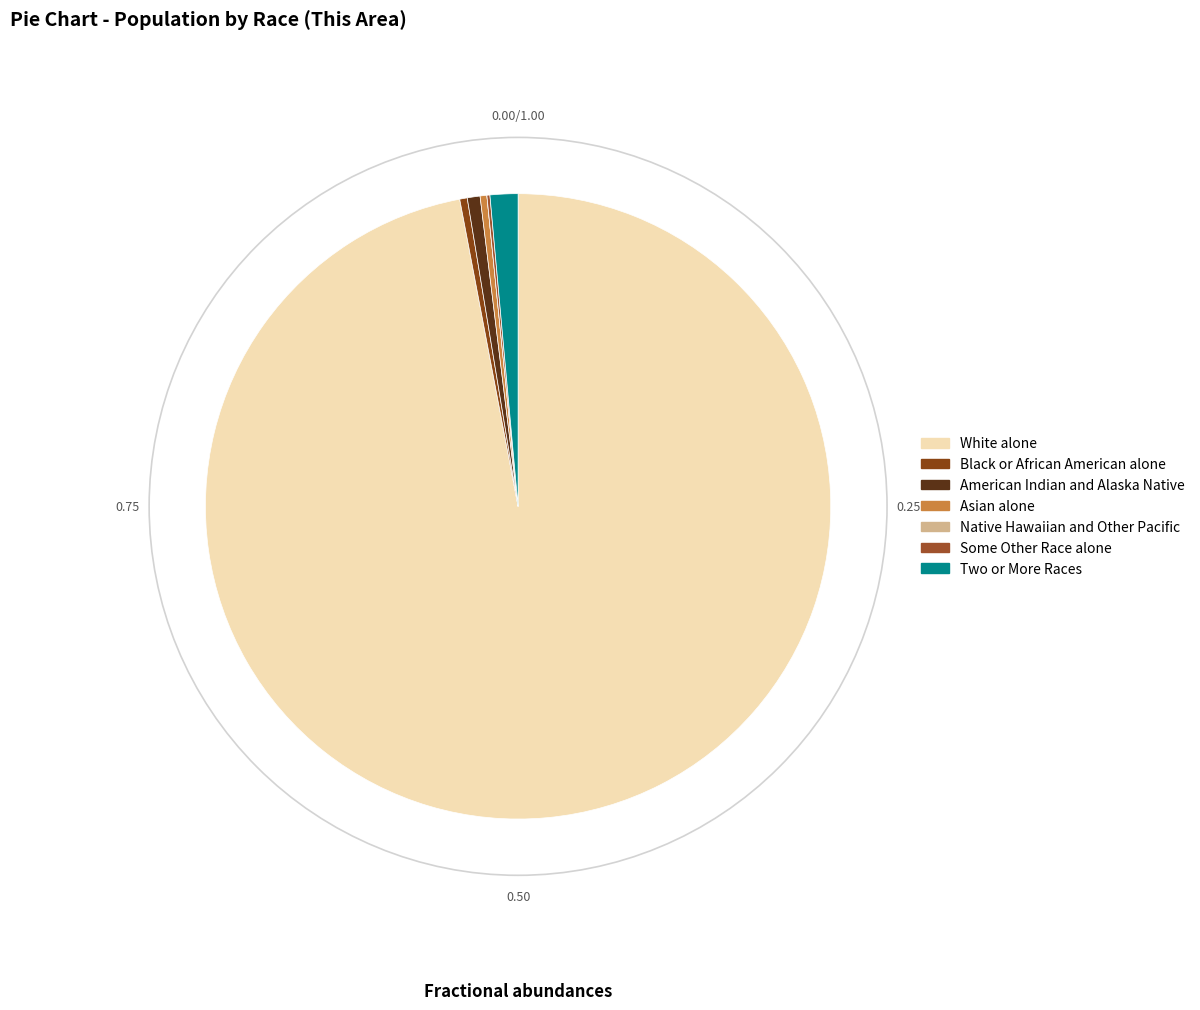

To the nearest percent, what percentage of the pie is White alone?

97%